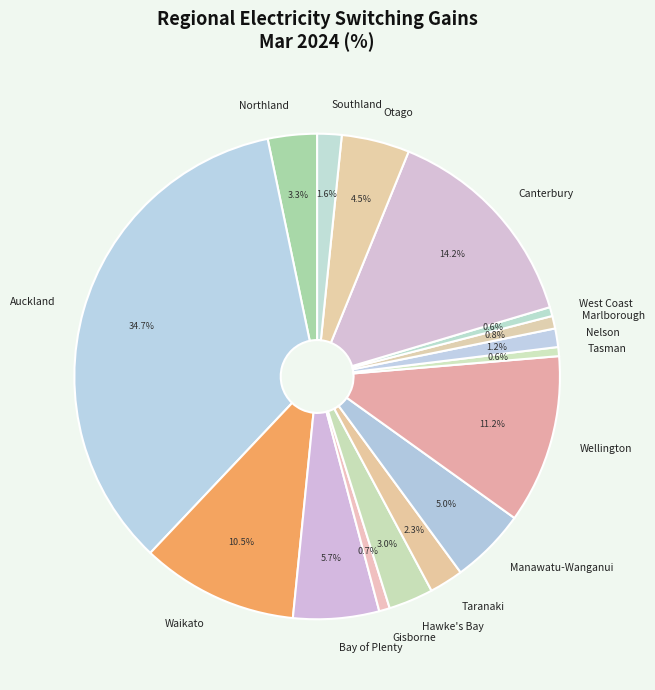

The Wellington slice represents 11% of the pie. True or false?

True